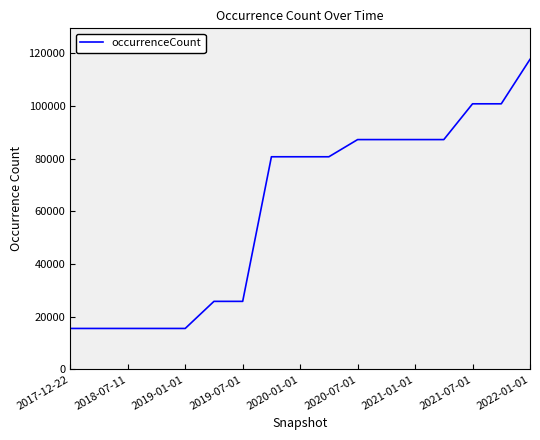

What is the minimum value shown in the chart?

15514